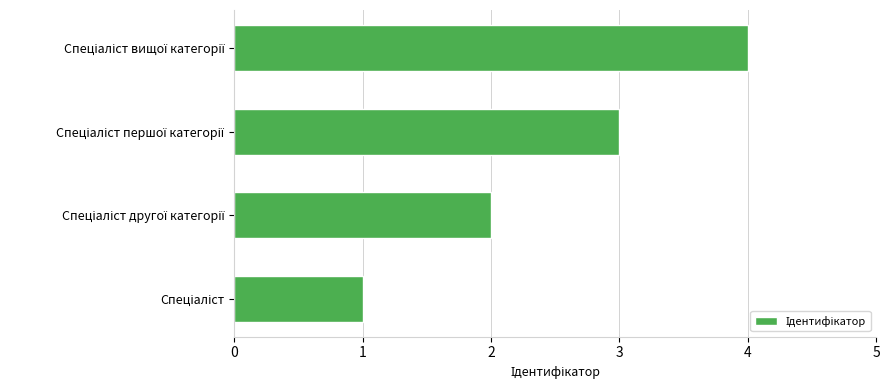

What is the sum of all values?

10